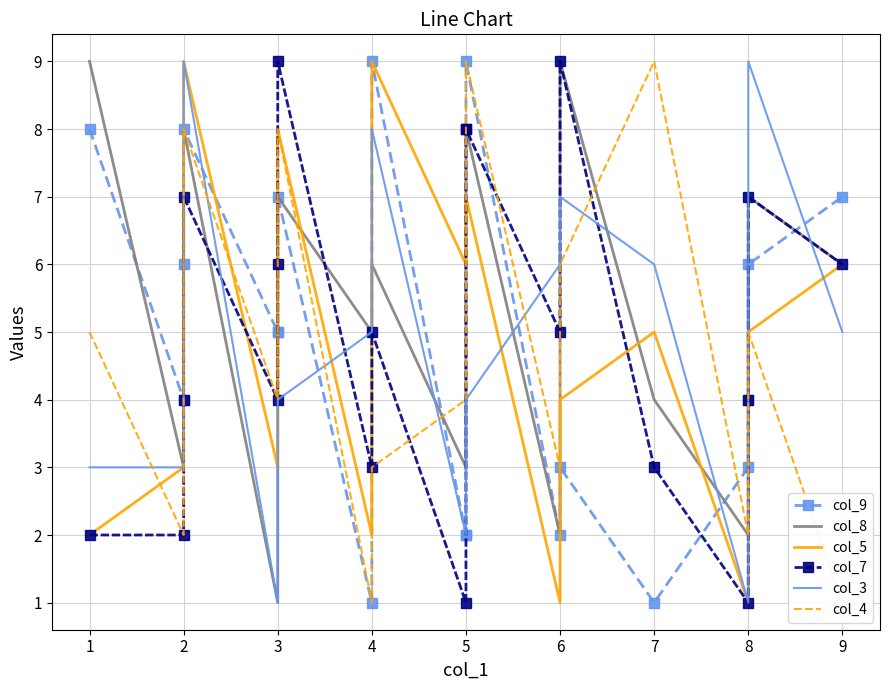

What is the value of the col_7 point at the 19th from the left?

6